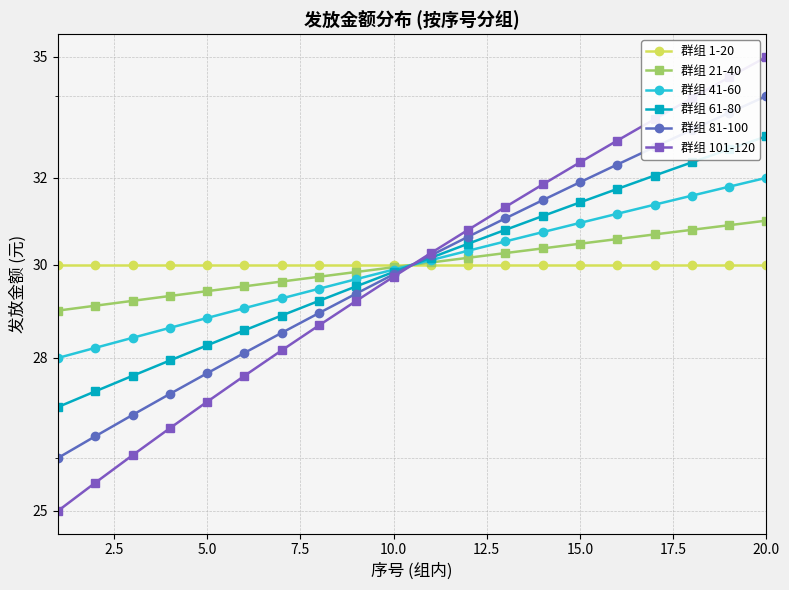

How many times do 群组 21-40 and 群组 41-60 cross each other?

1